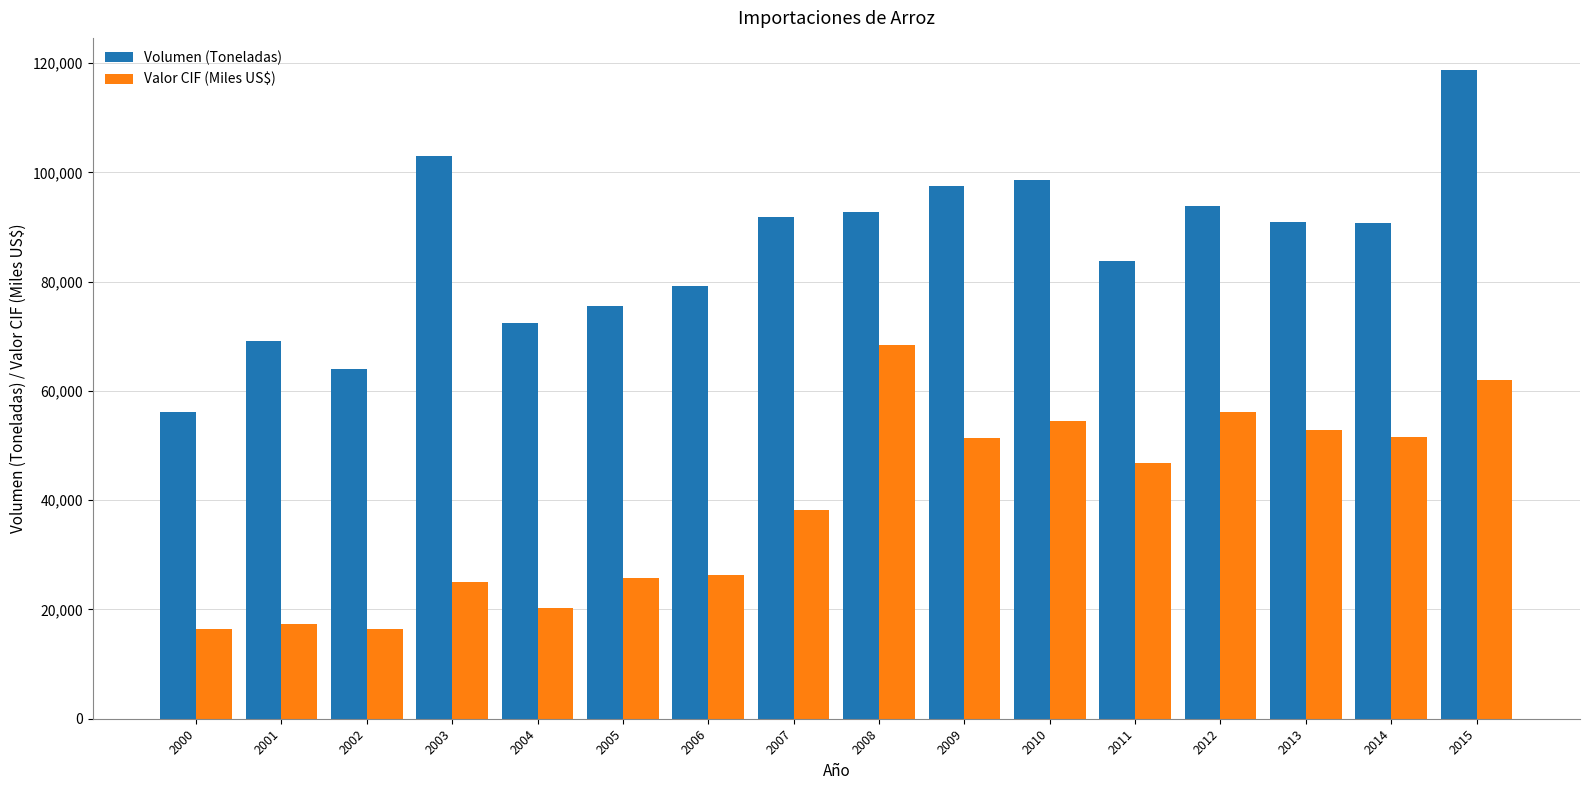

At 2011, list the series in order from smallest to largest.

Valor CIF (Miles US$), Volumen (Toneladas)